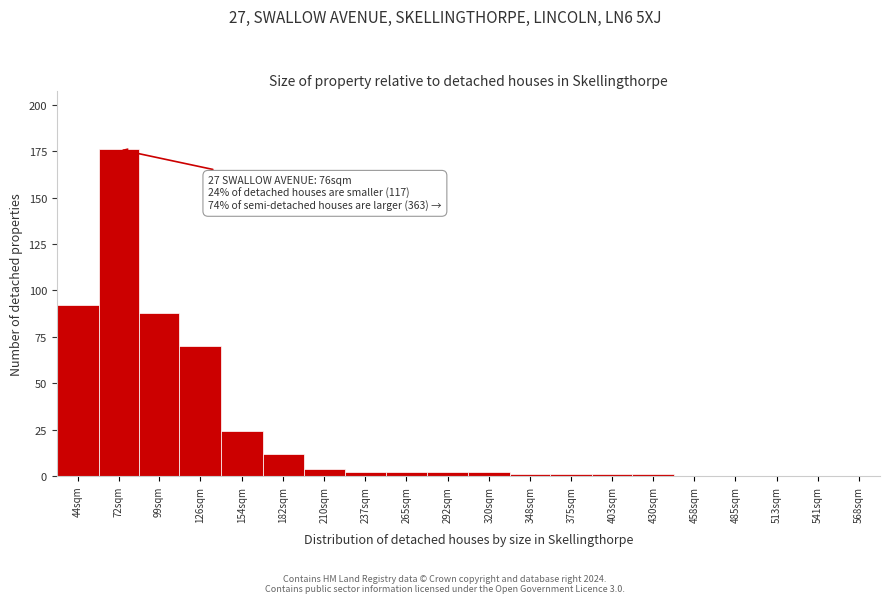

Reading left to right, extract all data points from this chart.

44sqm=92	72sqm=176	99sqm=88	126sqm=70	154sqm=24	182sqm=12	210sqm=4	237sqm=2	265sqm=2	292sqm=2	320sqm=2	348sqm=1	375sqm=1	403sqm=1	430sqm=1	458sqm=0	485sqm=0	513sqm=0	541sqm=0	568sqm=0